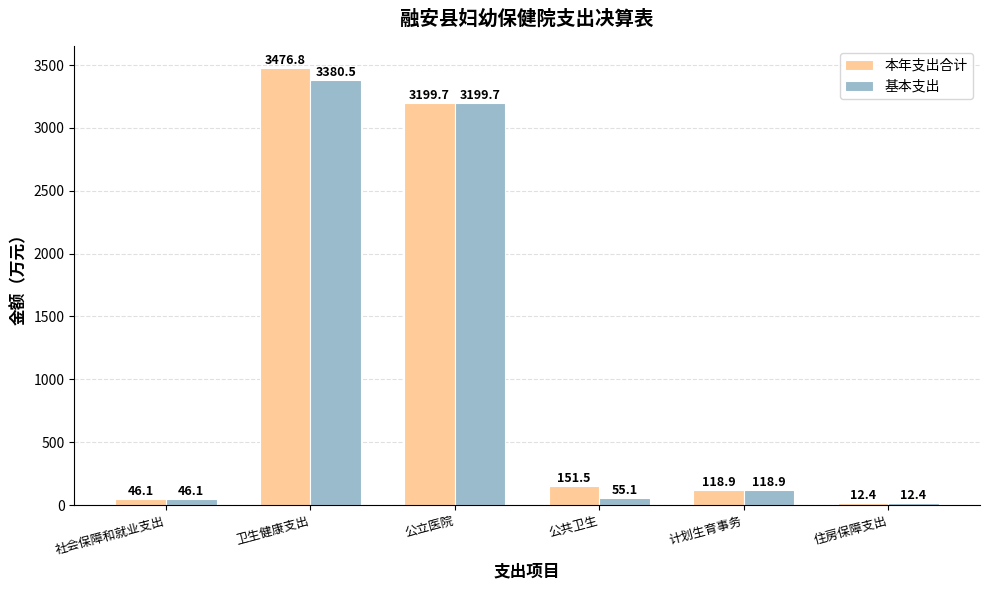

List the labels in order of 本年支出合计 value, smallest first.

住房保障支出, 社会保障和就业支出, 计划生育事务, 公共卫生, 公立医院, 卫生健康支出